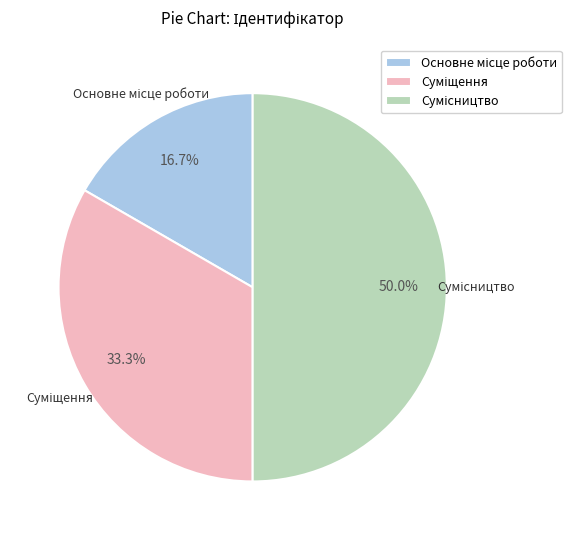

Does any single category account for the majority?

No